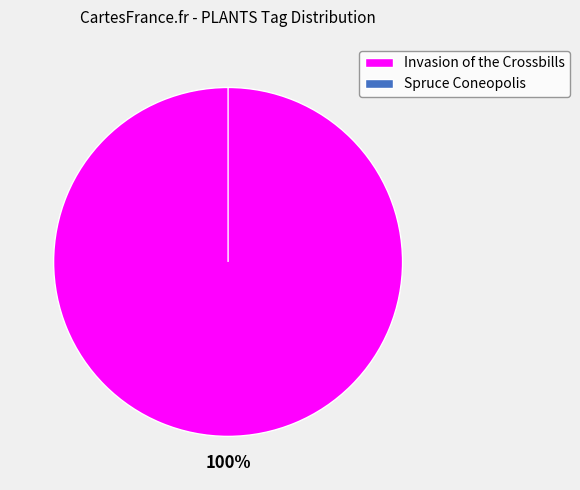

Which category has the smallest portion of the pie?

Spruce Coneopolis